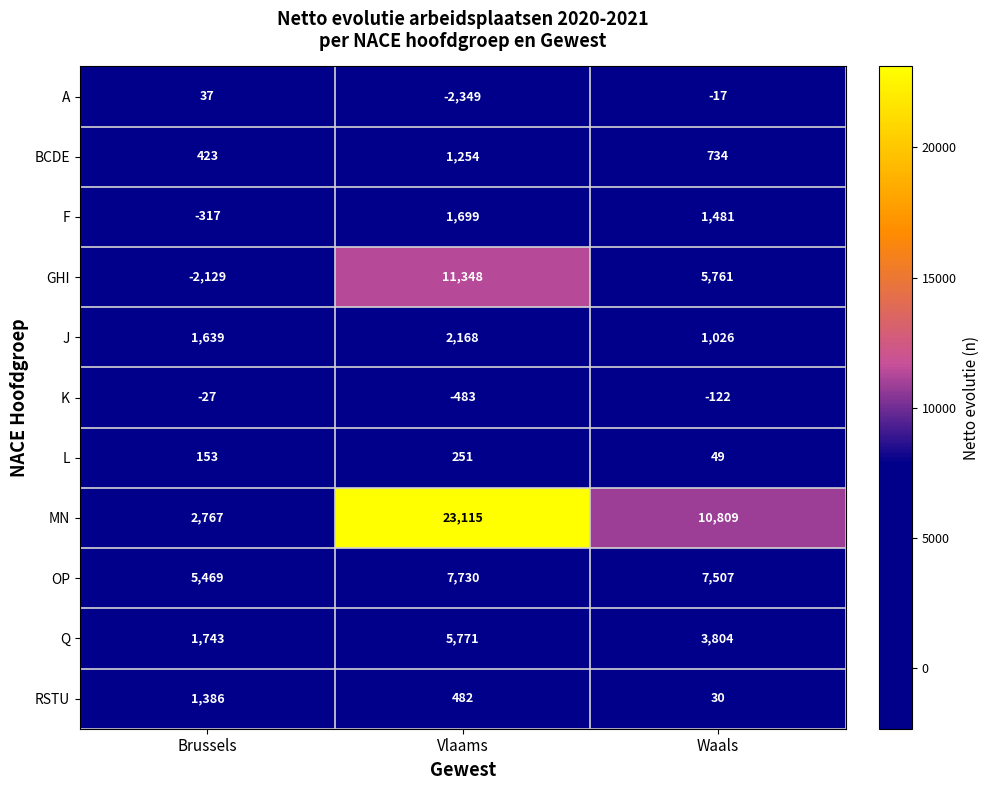

Count the GHI values in the range -2129 to 11348.

3